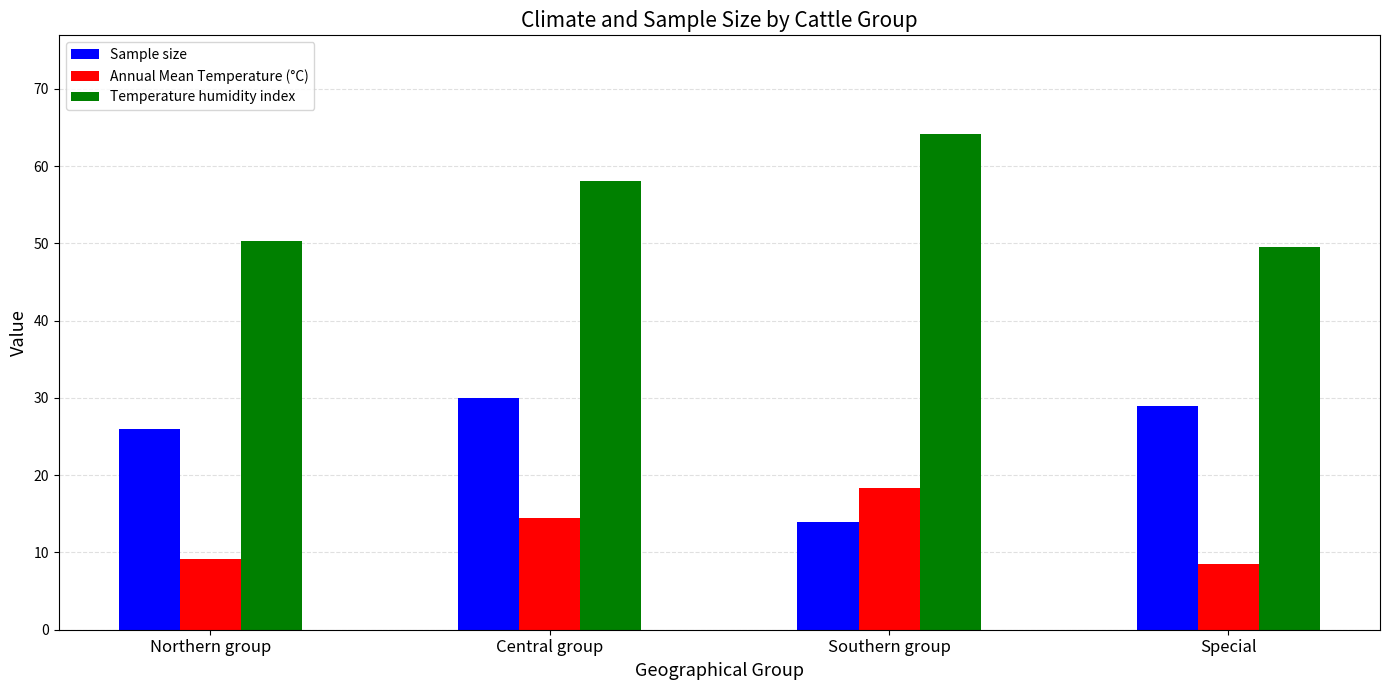

What is the maximum value for Sample size?

30.0